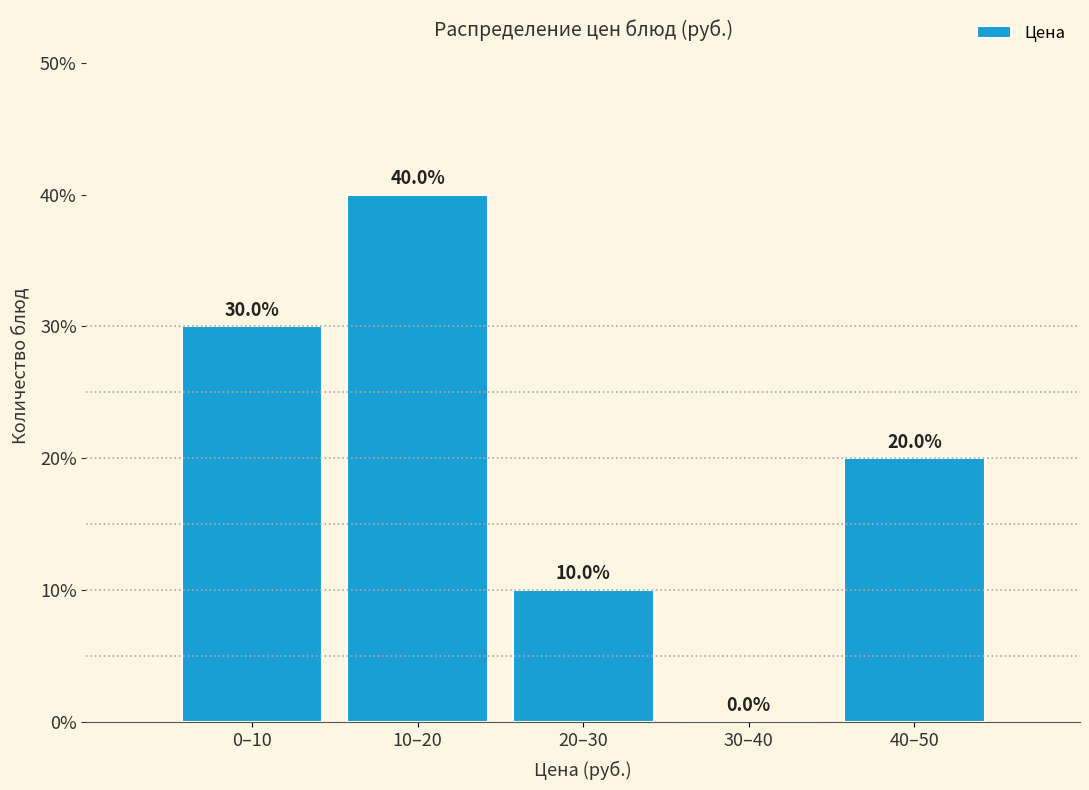

Reading left to right, list all the values displayed in this chart.

0–10=30	10–20=40	20–30=10	30–40=0	40–50=20